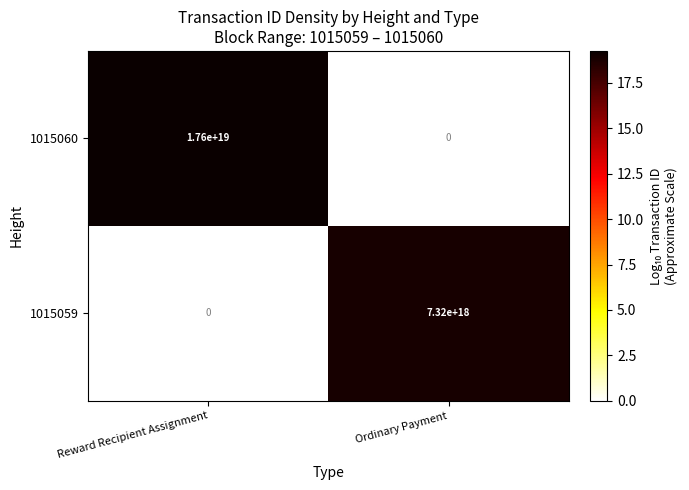

How many values in the 1015059 series are below 7320000000000000000?

1